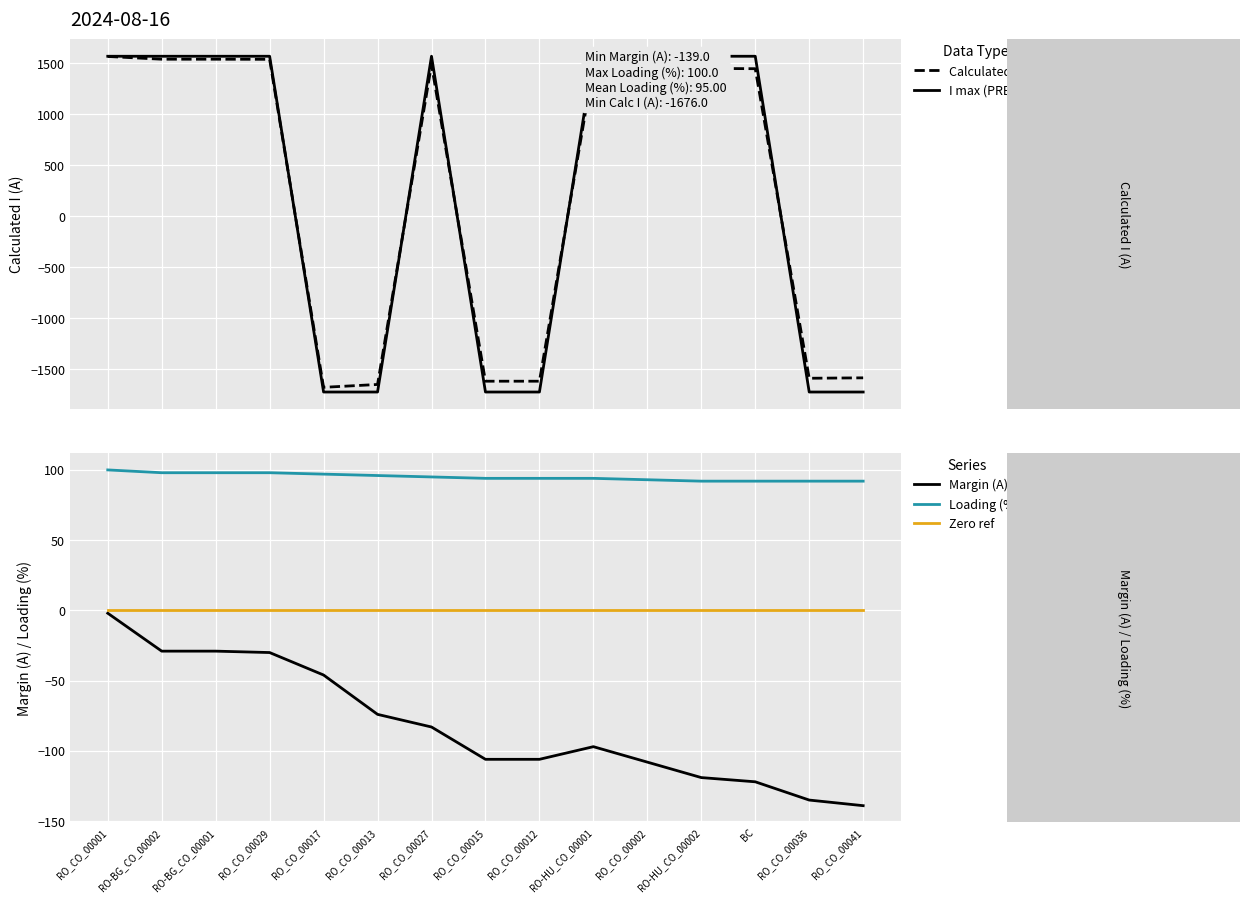

How many lines are shown in the chart?

5